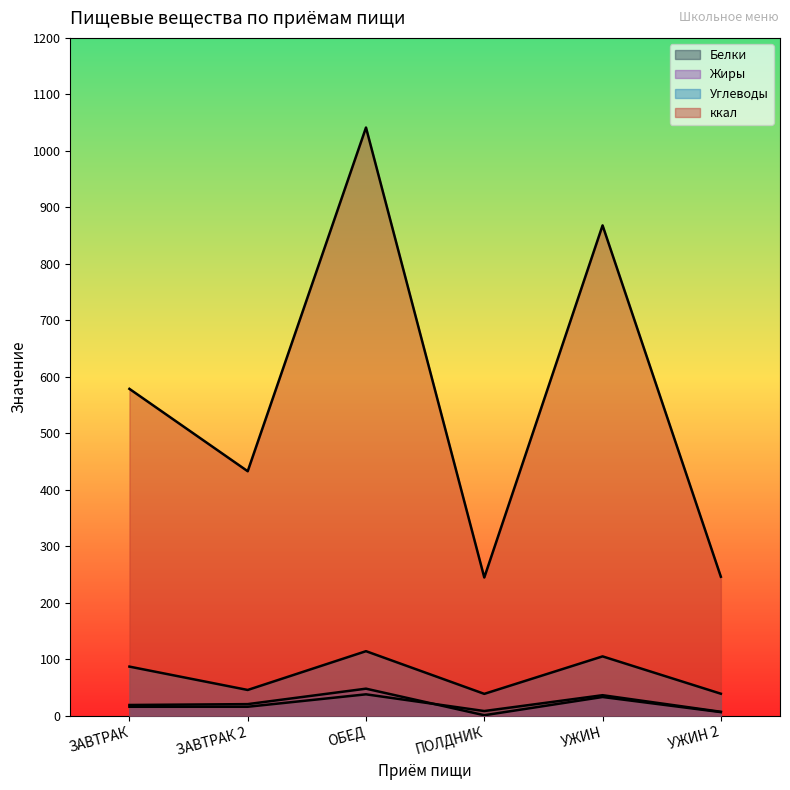

Is it true that Белки equals 8.3 at ПОЛДНИК?

True